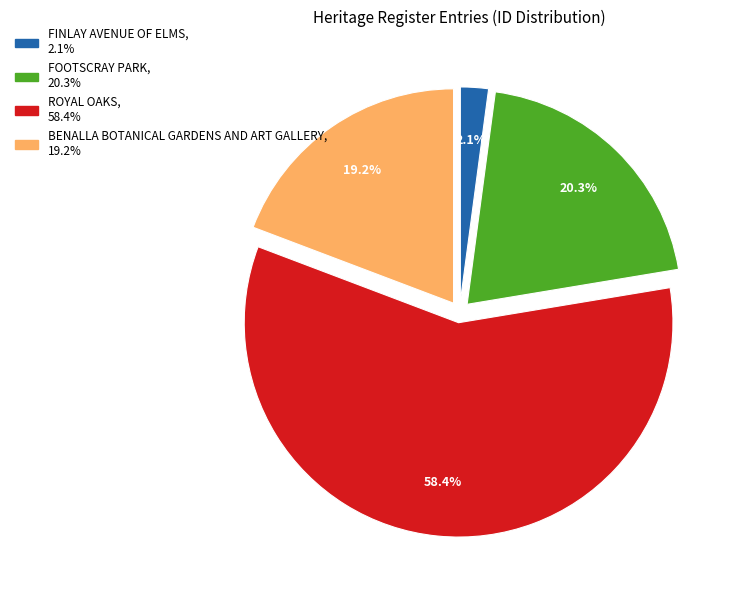

Is the sum of BENALLA BOTANICAL GARDENS AND ART GALLERY and ROYAL OAKS greater than half?

Yes